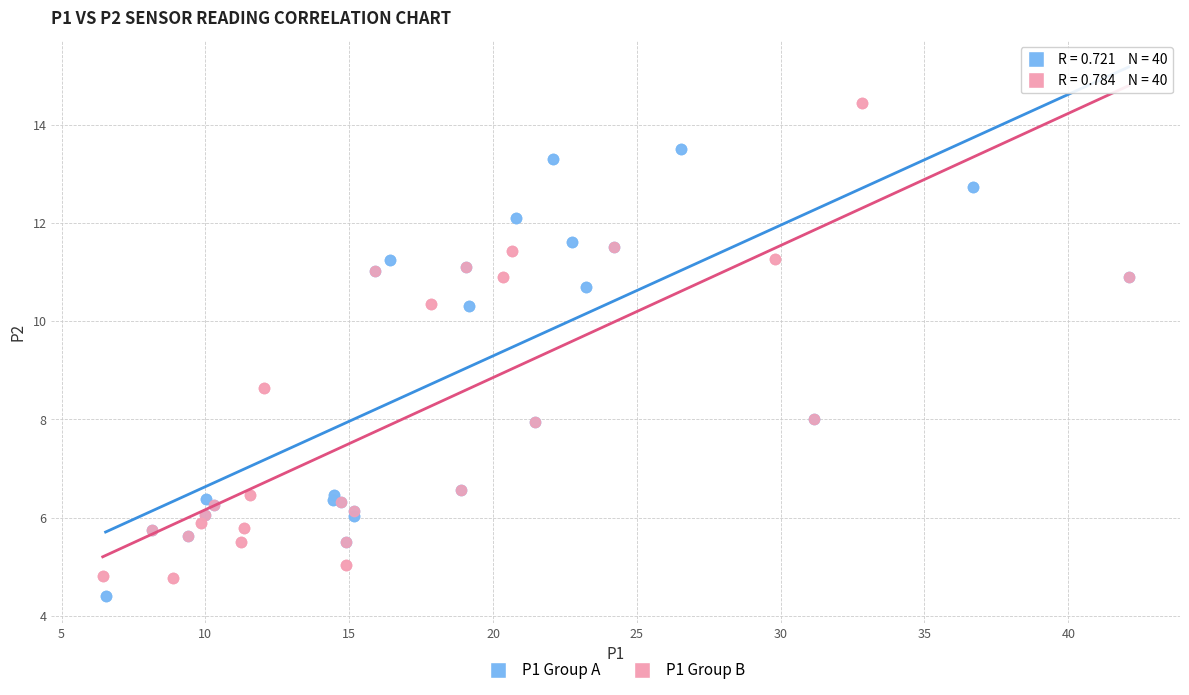

What are all the series names shown in the legend?

P1 Group A, P1 Group B